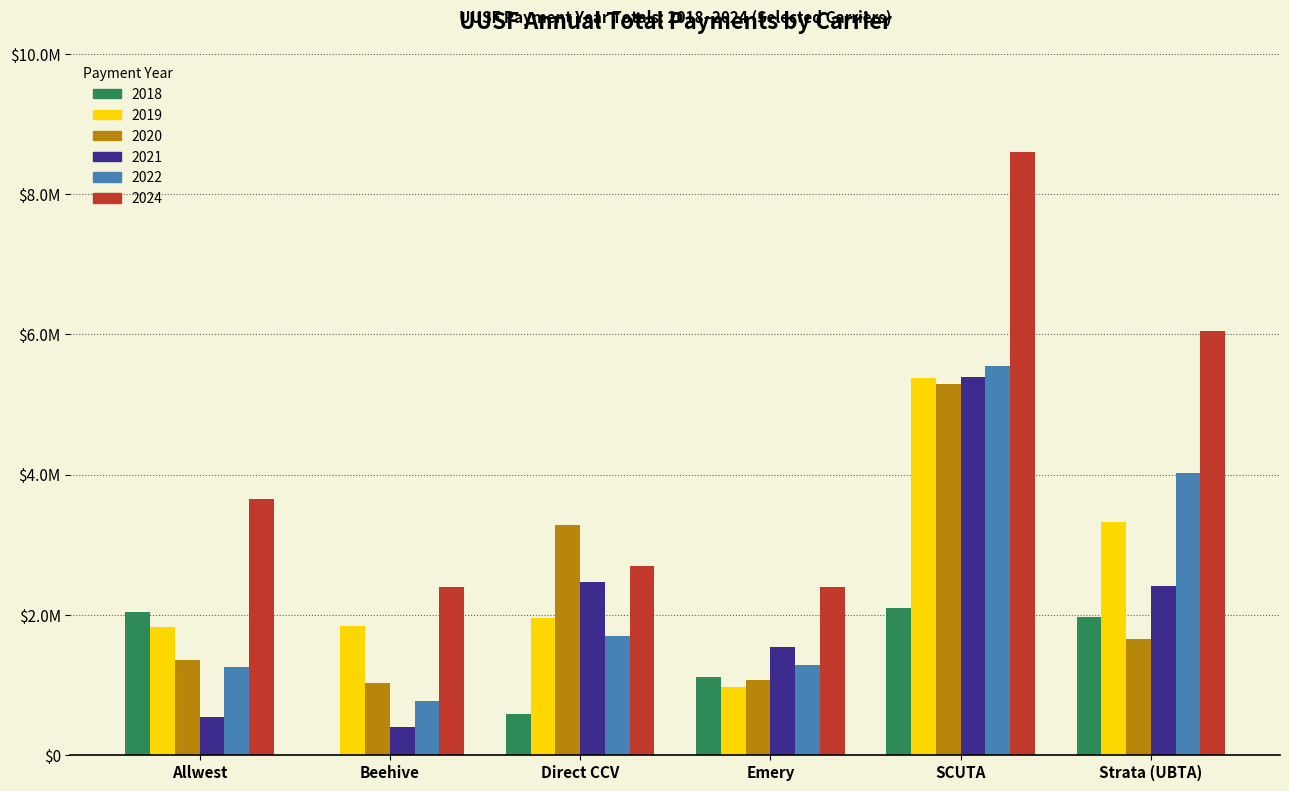

What is the label of the 3rd bar from the right?

2021 Total